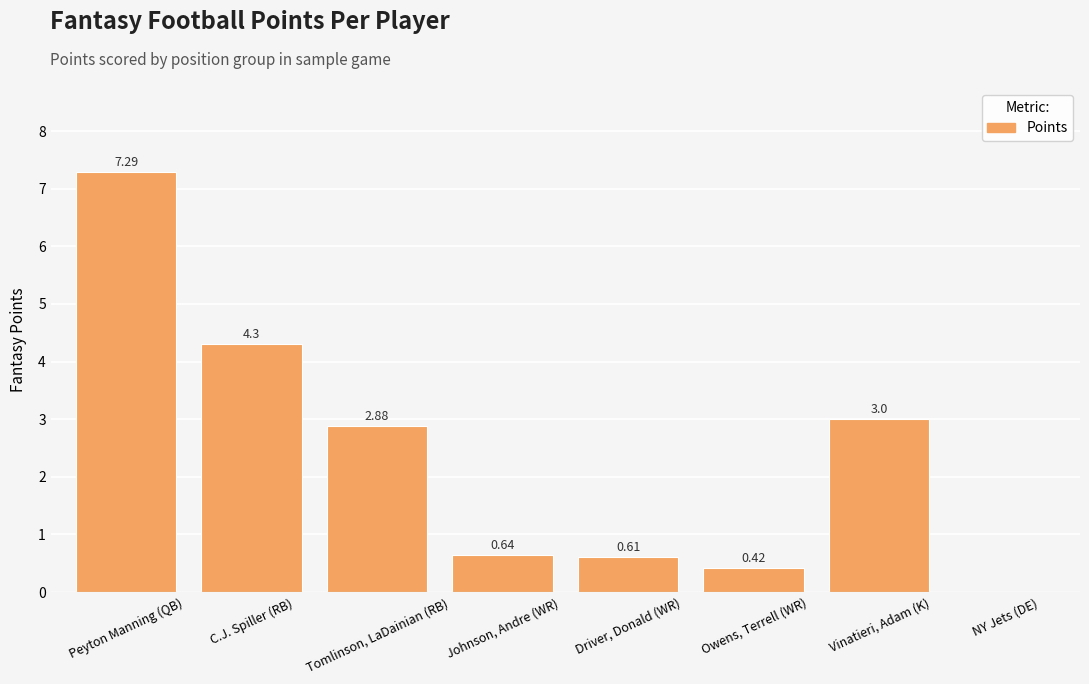

At which category does the chart reach its peak across all series?

Peyton Manning (QB)